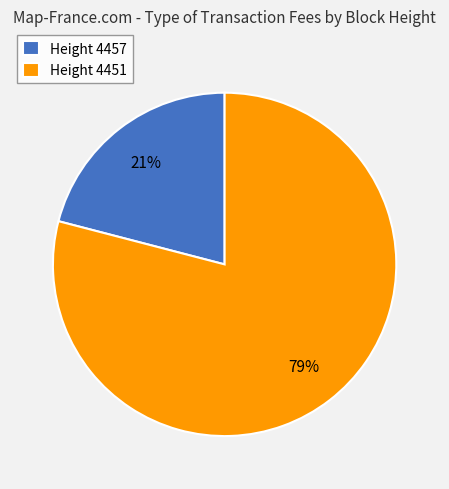

Combined, do Height 4457 and Height 4451 account for over 50%?

Yes